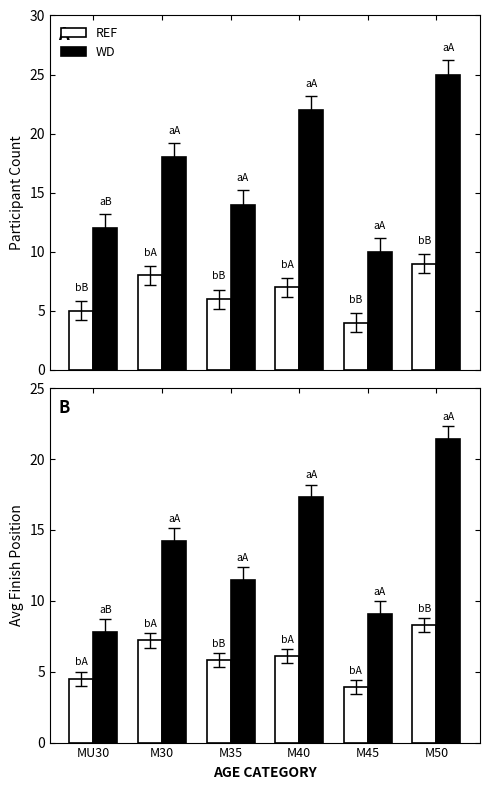

Is the value of WD at M30 greater than the value of REF at M30?

Yes